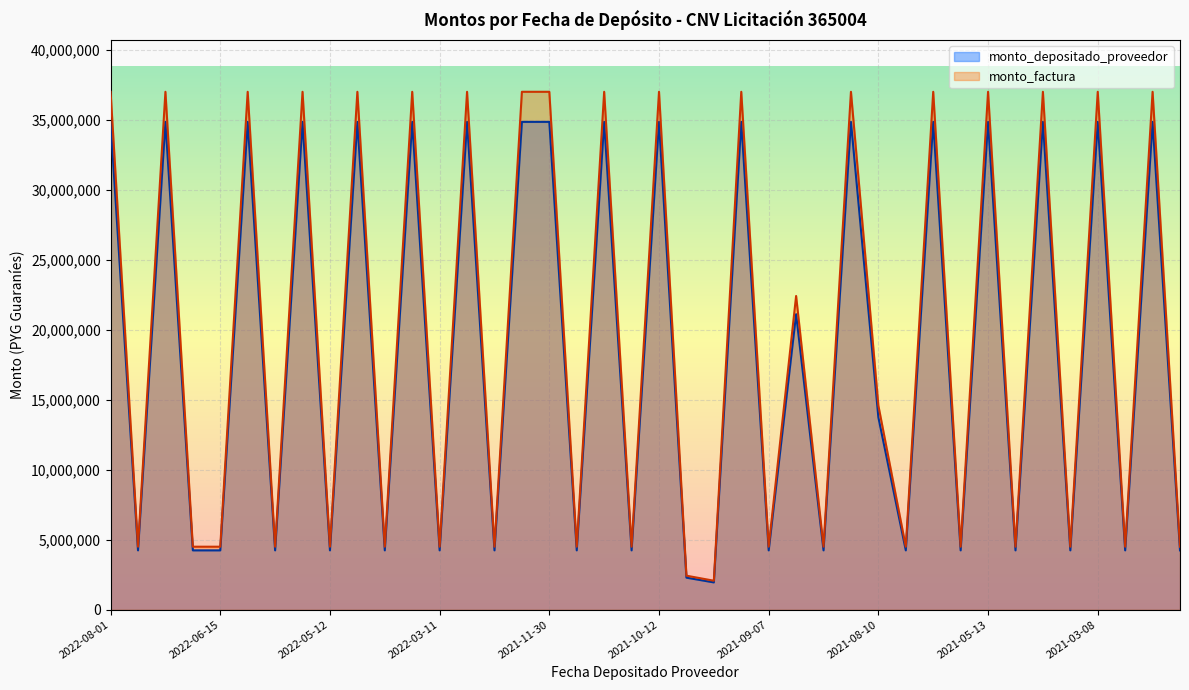

What is the greatest value displayed?

37000000